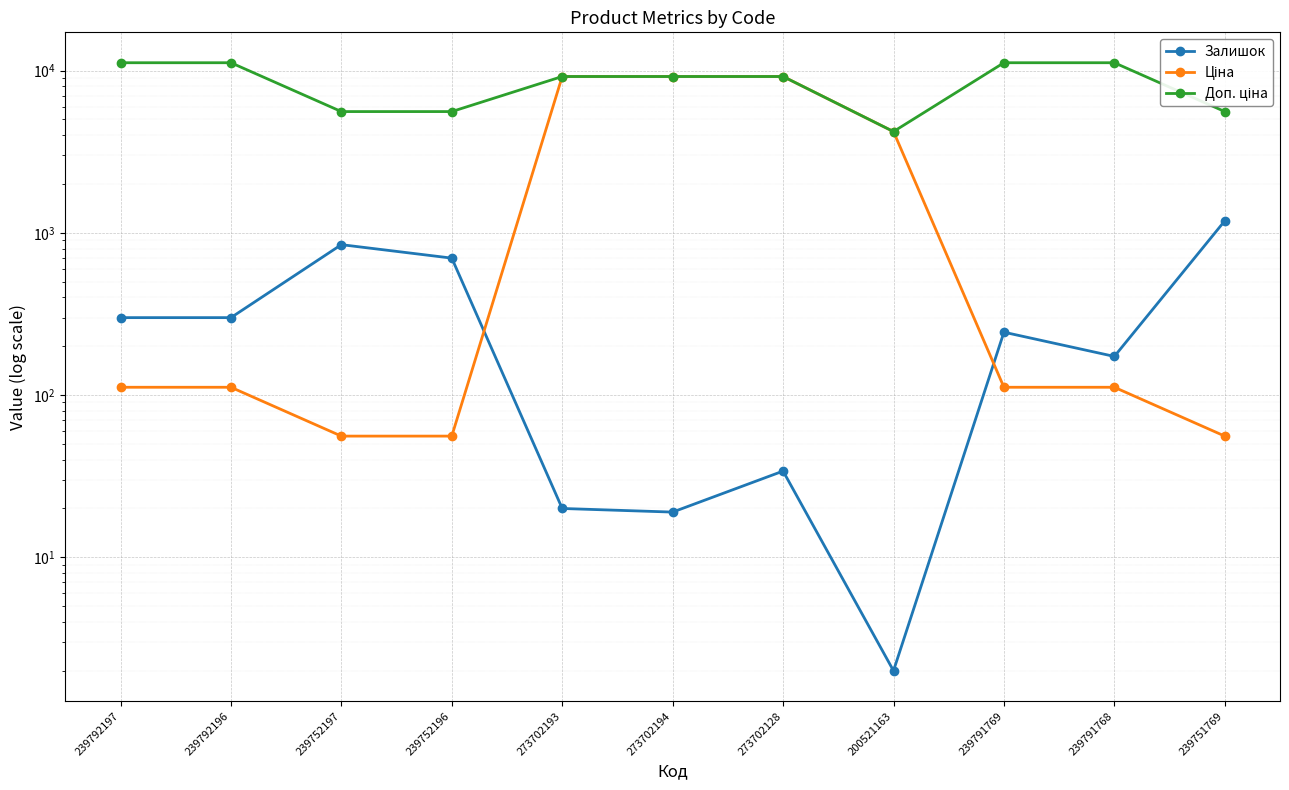

True or false: Ціна and Доп. ціна intersect in this chart.

False